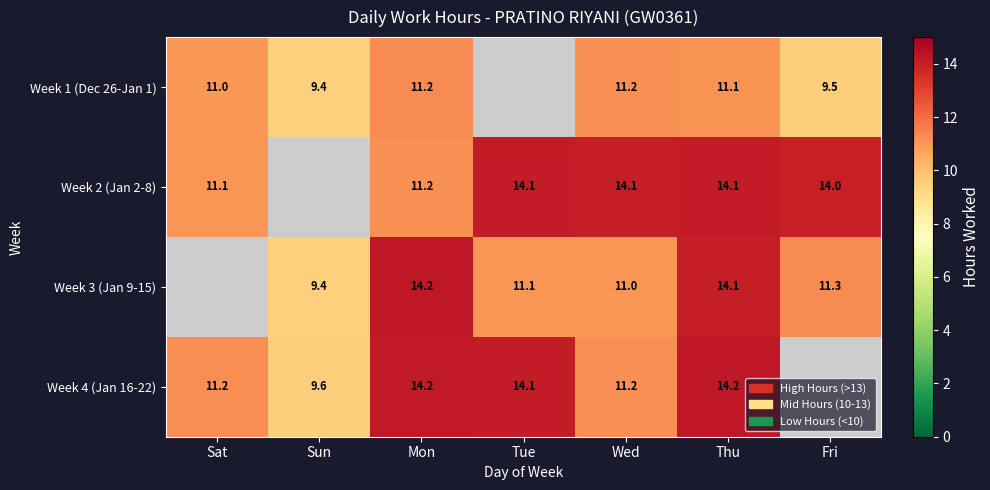

Is the value of Week 1 (Dec 26-Jan 1) at Wed greater than the value of Week 4 (Jan 16-22) at Tue?

No